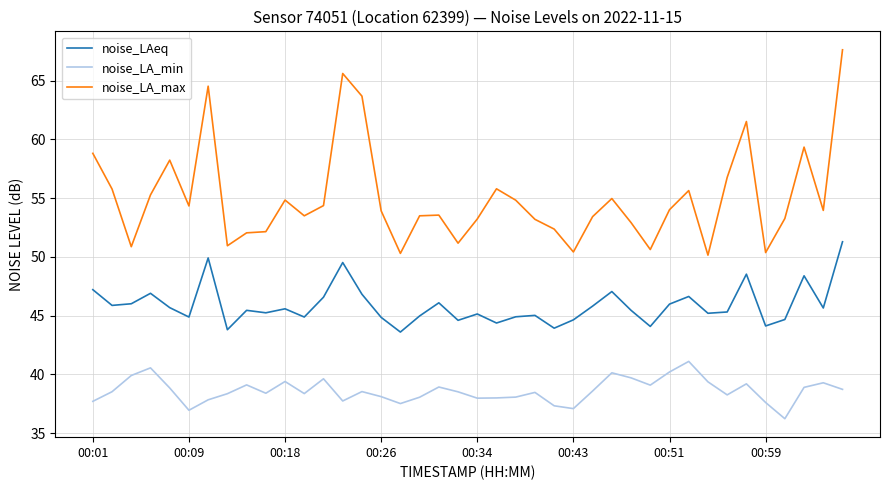

Which series has the largest range (max minus min)?

noise_LA_max